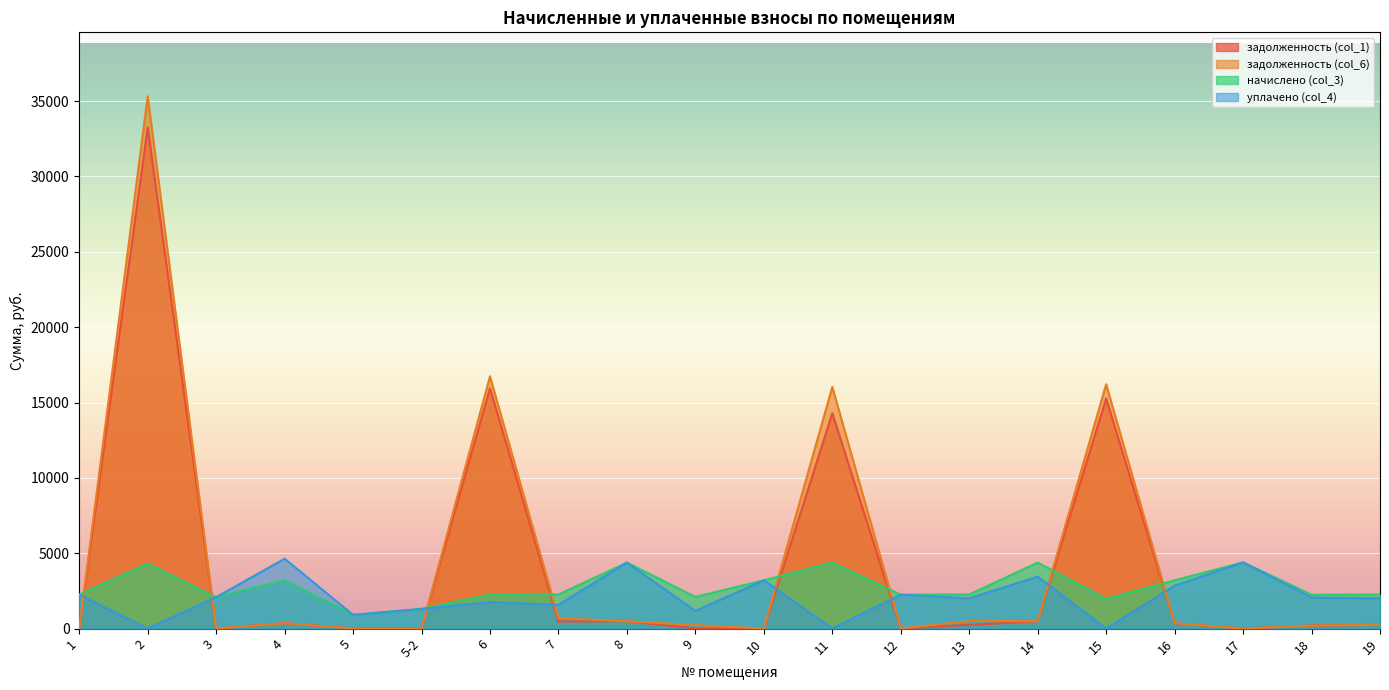

What is the average value of the задолженность (col_6) series?

4393.0